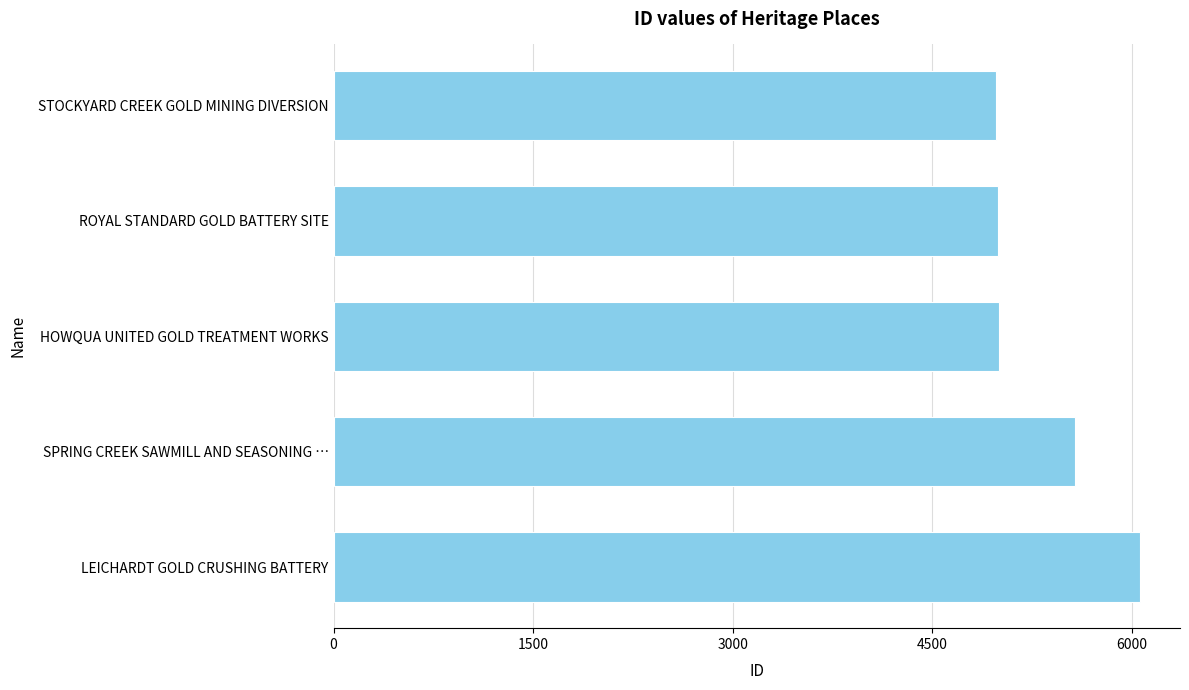

The chart shows a value of 10404 at LEICHARDT GOLD CRUSHING BATTERY. True or false?

False